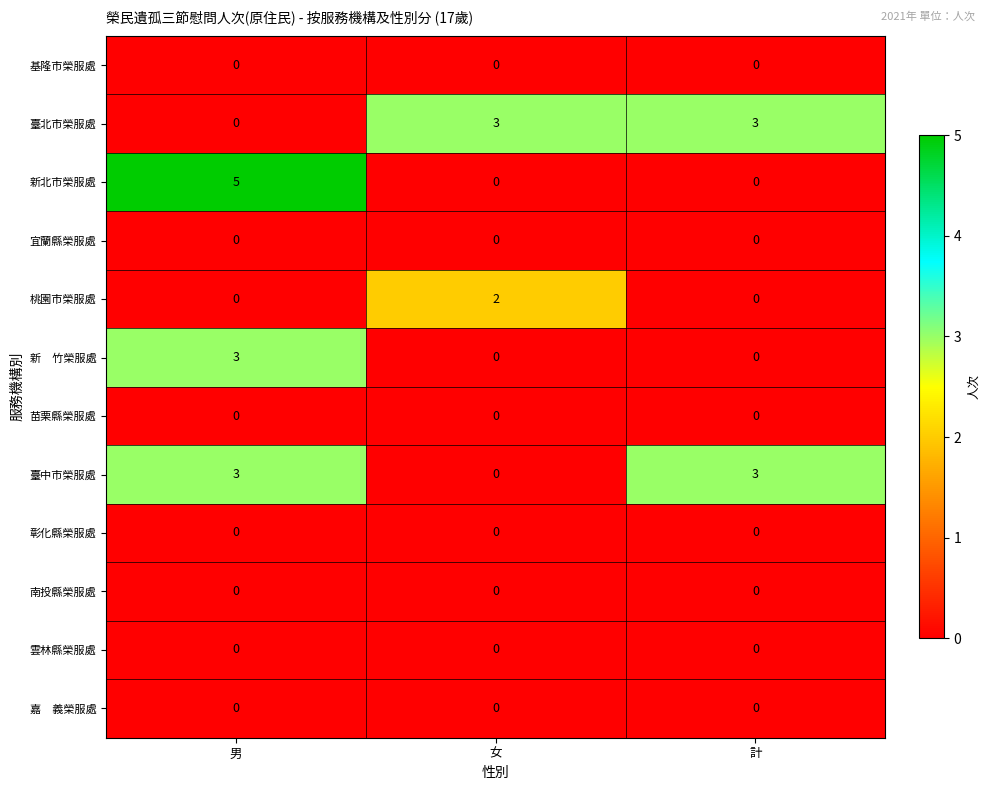

Is it true that 臺北市榮服處 equals 1 at 女?

False